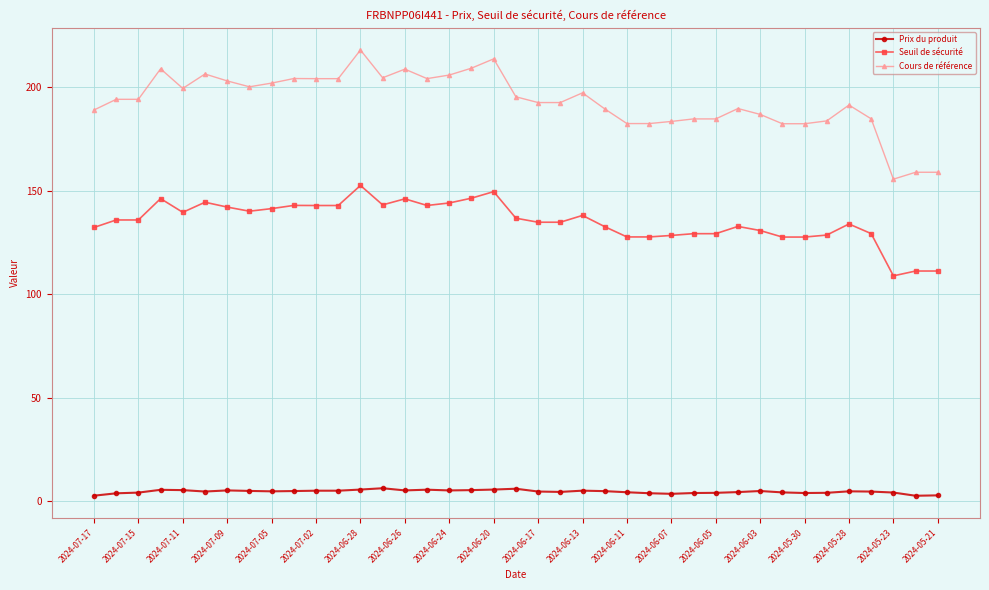

Which series has the largest total across all categories?

Cours de référence